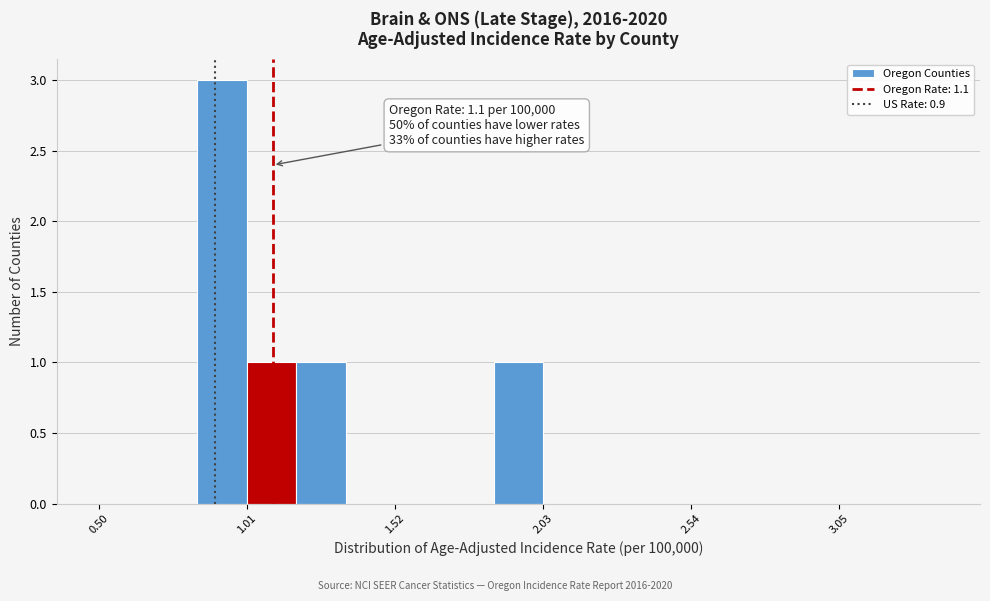

Around what value on the x-axis is the tallest bar? Give the approximate position of its centre, as read against the axis.

0.9